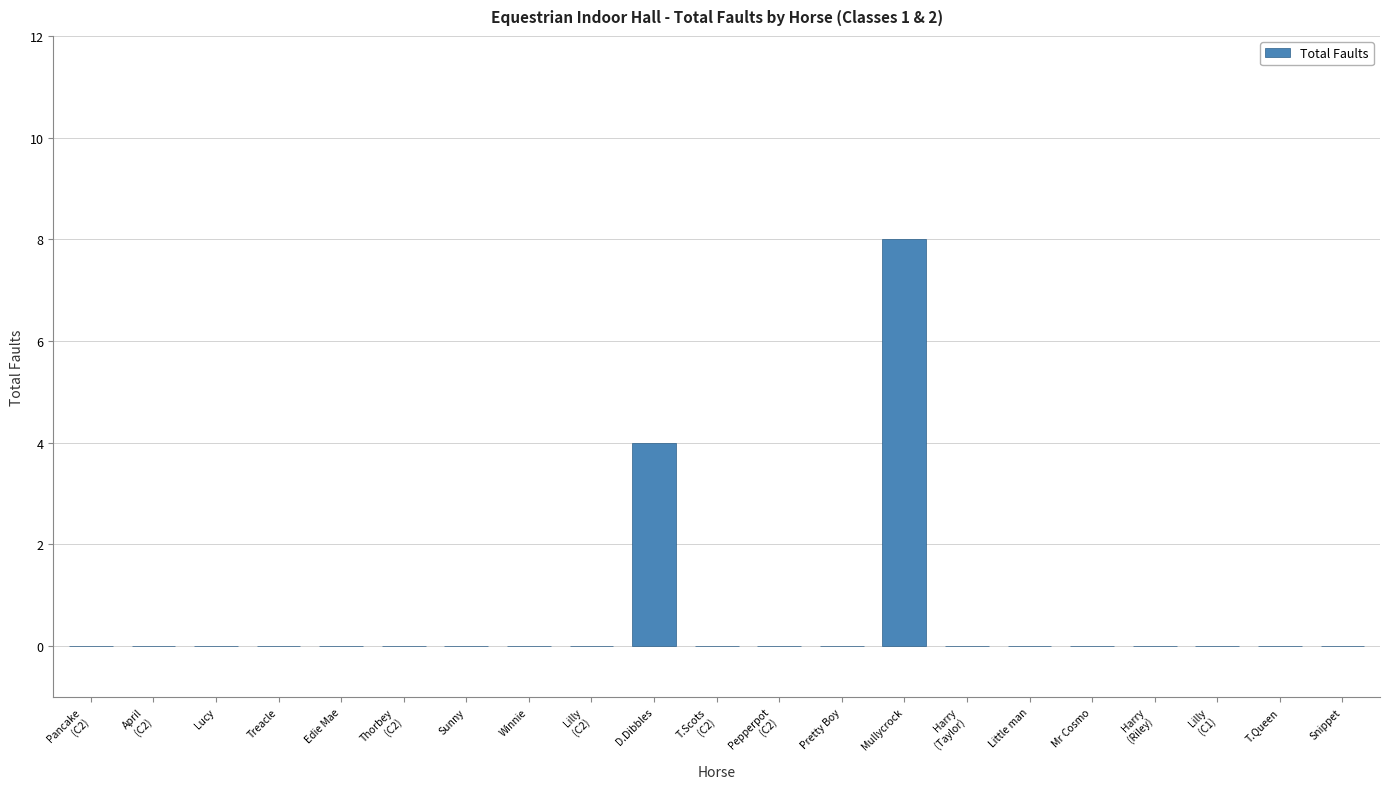

How many values are between 0 and 1?

19